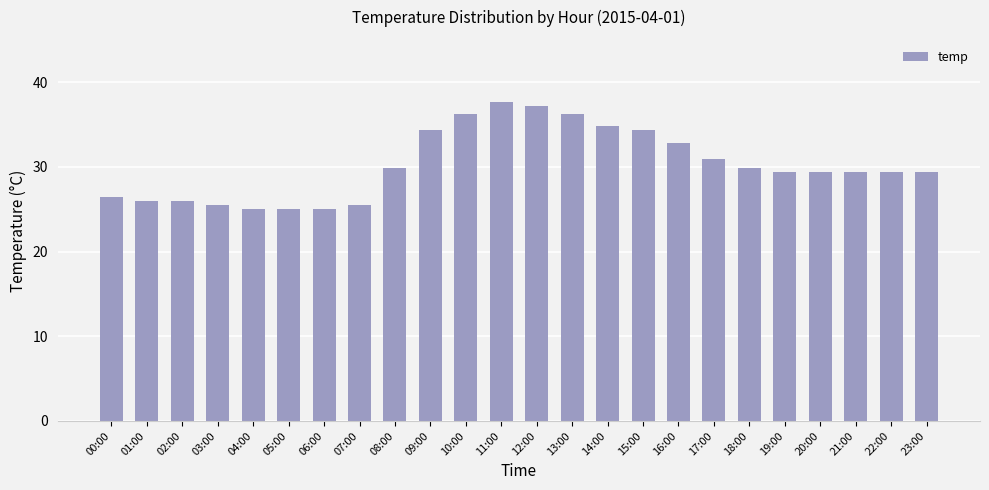

What is the minimum value shown in the chart?

25.0